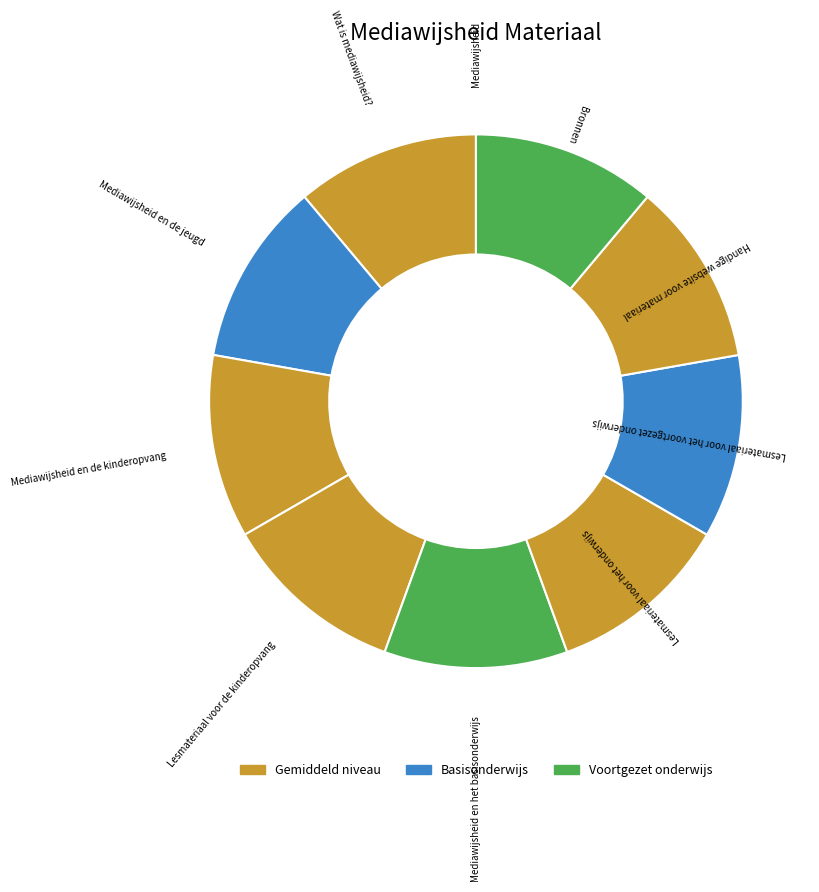

What is the ratio of the value at Bronnen to the value at Handige website voor materiaal?

1.0